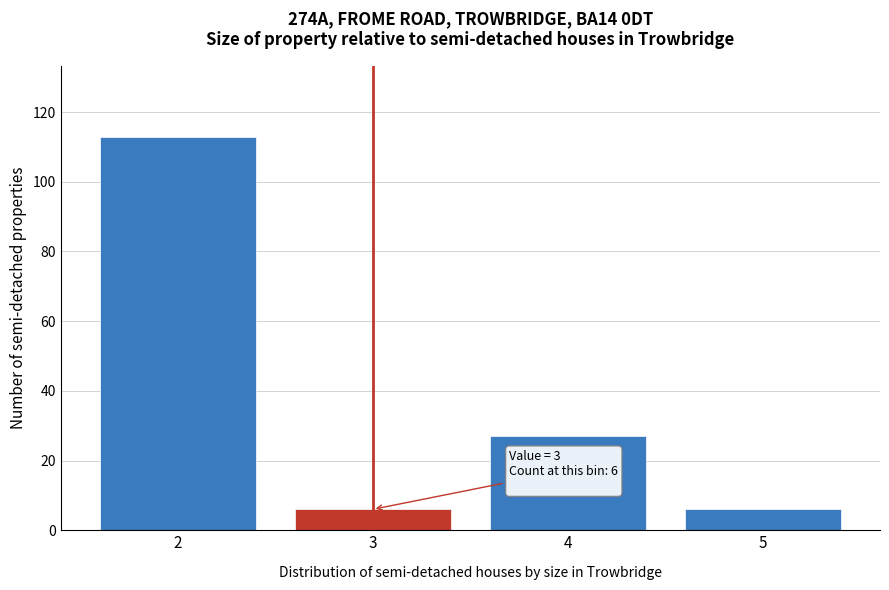

Reading left to right, list all the values displayed in this chart.

2=113	3=6	4=27	5=6